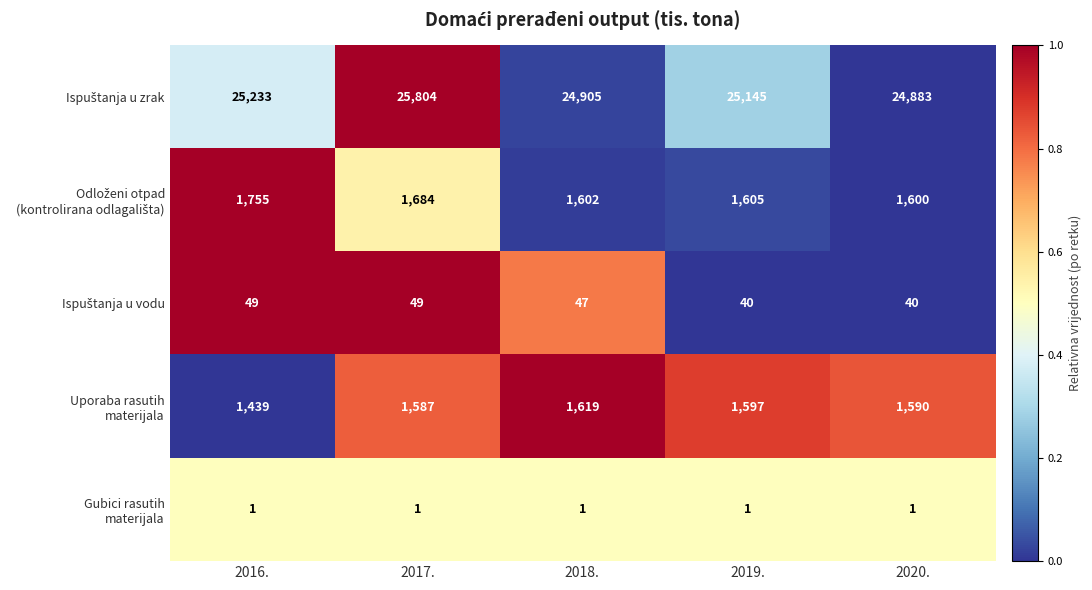

What is the spread (max minus min) of values at 2019.?

25144